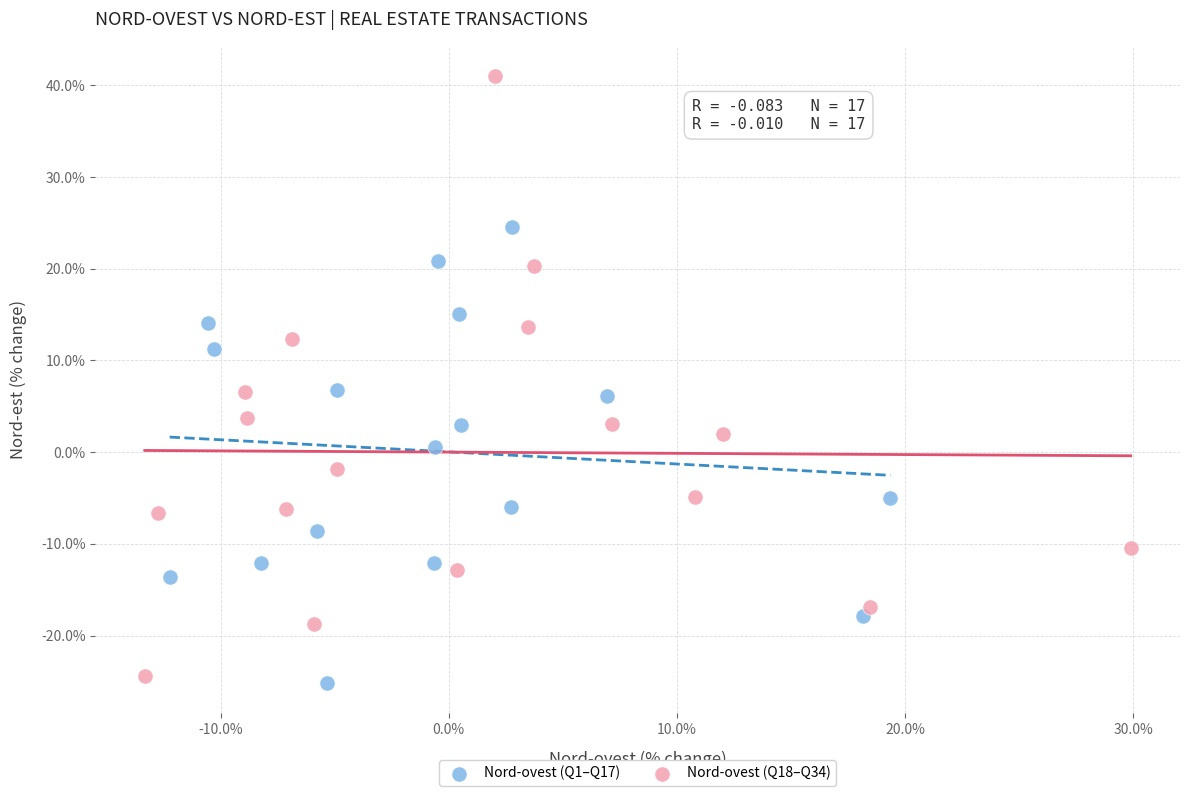

Which series has the largest Y range (max minus min)?

Nord-ovest (Q18–Q34)